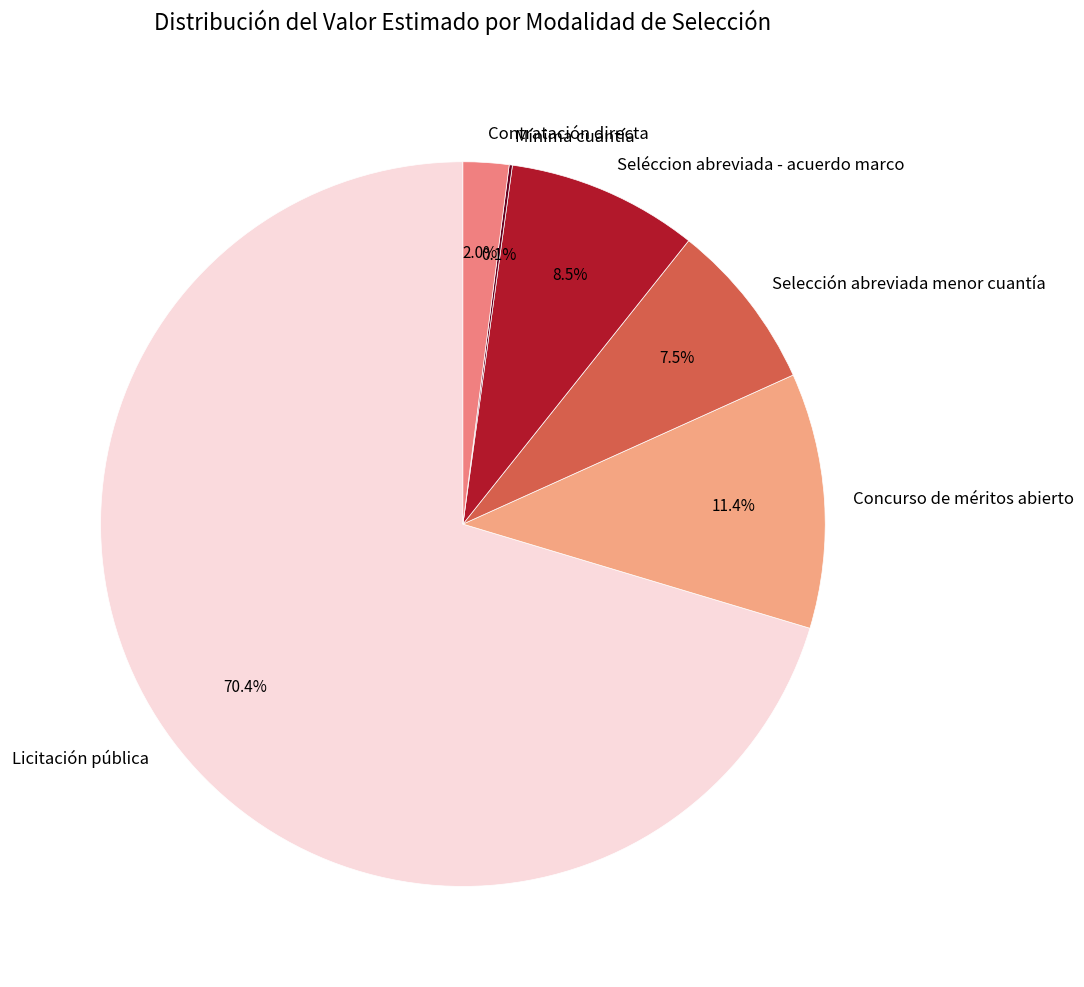

Combined, do Concurso de méritos abierto and Seléccion abreviada - acuerdo marco account for over 50%?

No